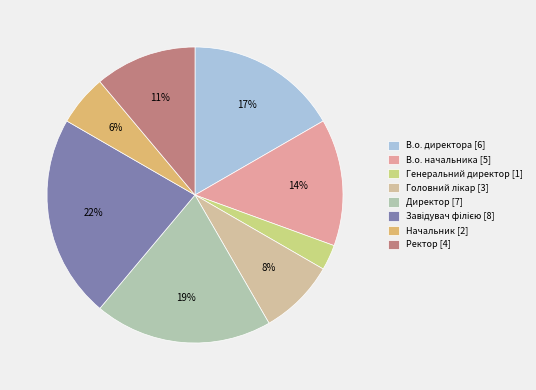

Count the number of slices in the pie.

8